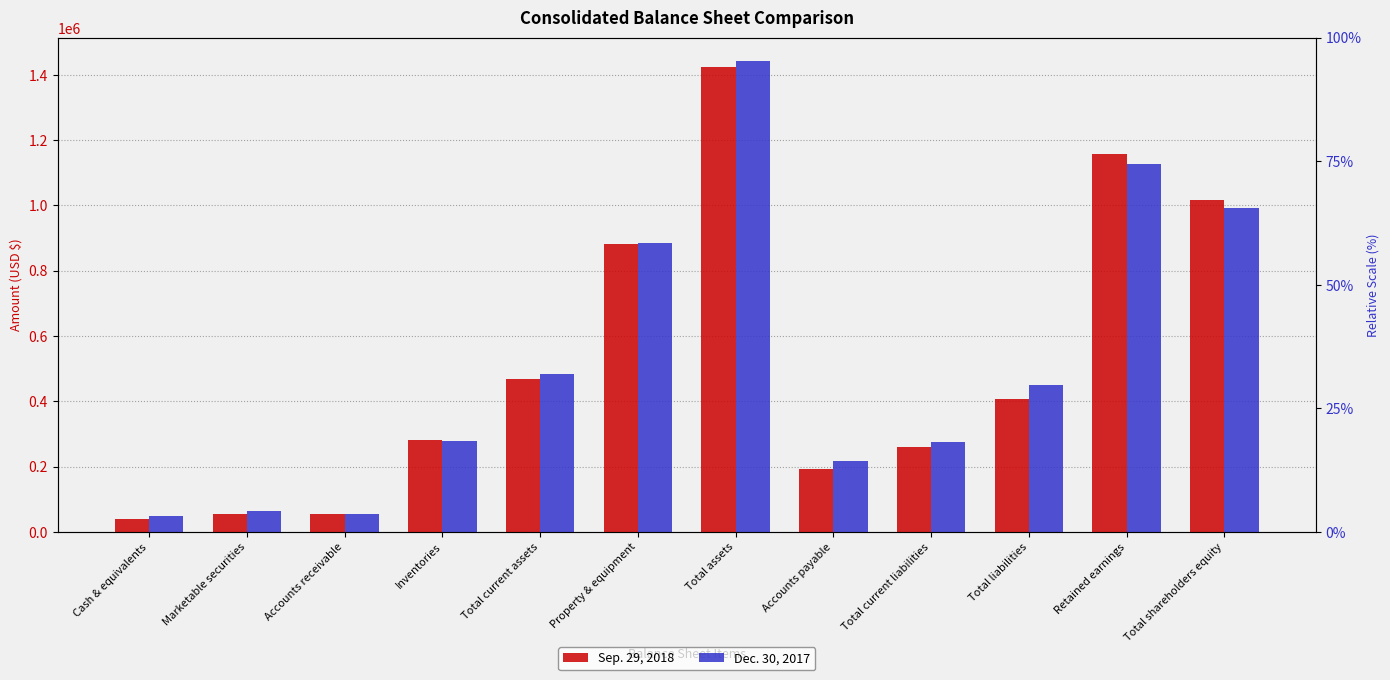

The Dec. 30, 2017 series shows 63665 at Marketable securities. True or false?

True